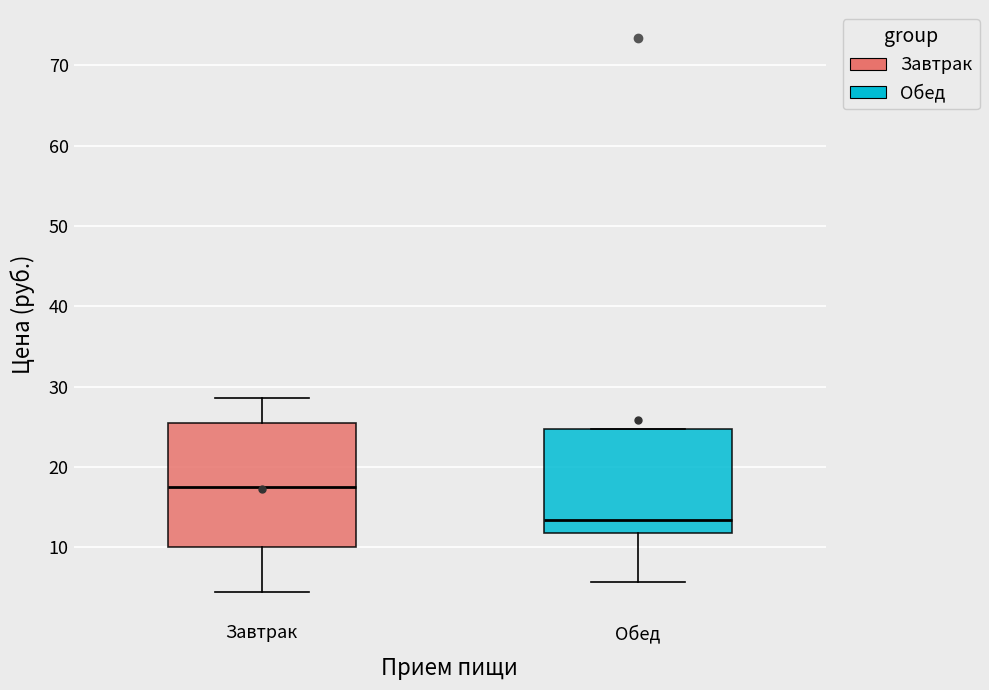

Which box is the tallest, from its lower edge to its upper edge?

Завтрак